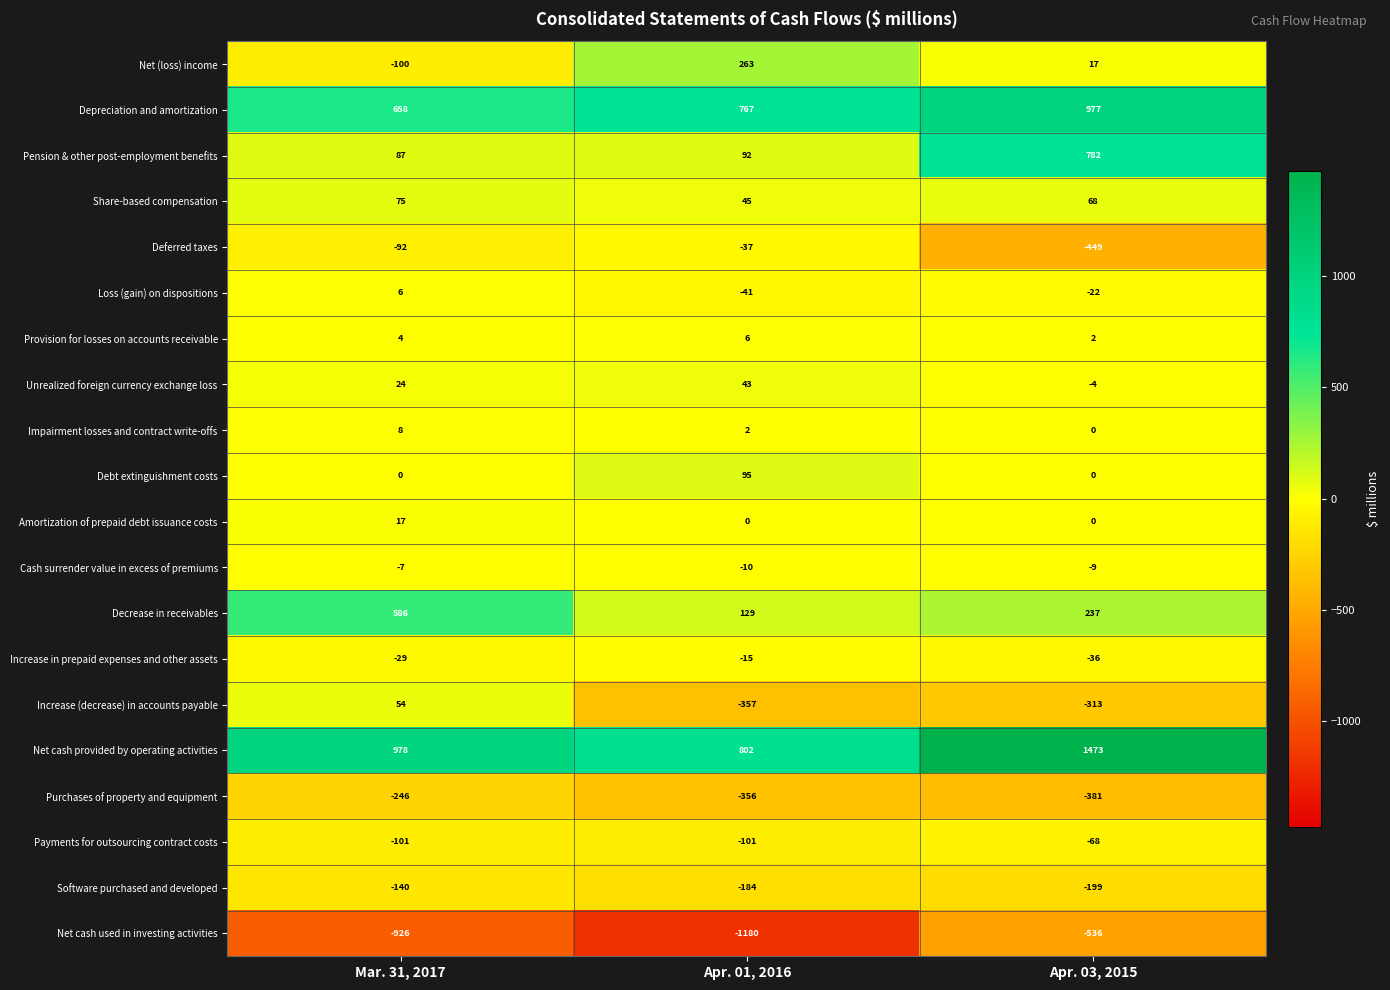

What is the average value of the Decrease in receivables series?

317